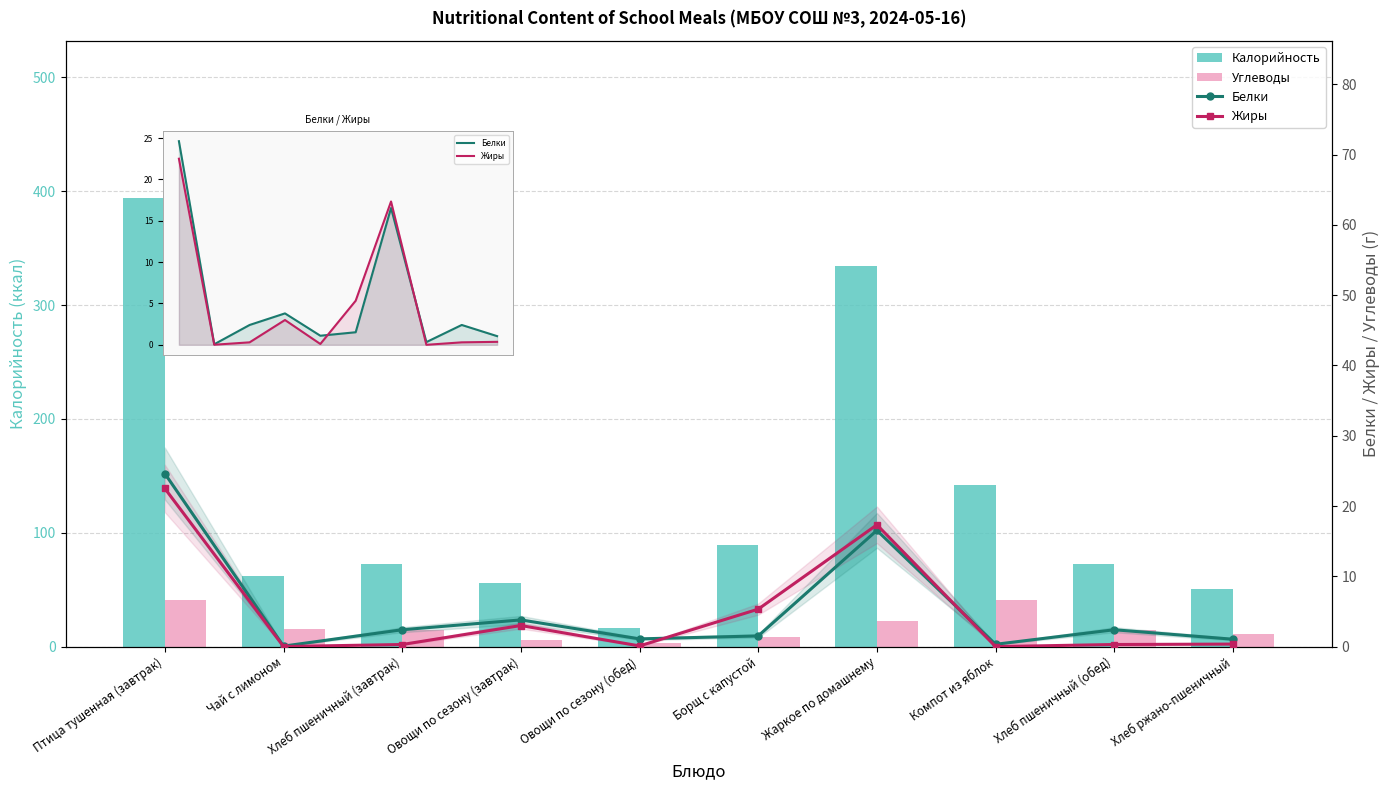

Reading right to left, extract all data points from this chart.

Калорийность: Хлеб ржано-пшеничный=50.5	Хлеб пшеничный (обед)=72.6	Компот из яблок=142.0	Жаркое по домашнему=334.1	Борщ с капустой=88.9	Овощи по сезону (обед)=16.0	Овощи по сезону (завтрак)=55.9	Хлеб пшеничный (завтрак)=72.6	Чай с лимоном=61.6	Птица тушенная (завтрак)=394.1
Углеводы: Хлеб ржано-пшеничный=10.7	Хлеб пшеничный (обед)=14.6	Компот из яблок=40.7	Жаркое по домашнему=22.1	Борщ с капустой=8.7	Овощи по сезону (обед)=3.4	Овощи по сезону (завтрак)=5.5	Хлеб пшеничный (завтрак)=14.6	Чай с лимоном=15.3	Птица тушенная (завтрак)=40.9
Белки: Хлеб ржано-пшеничный=1.1	Хлеб пшеничный (обед)=2.4	Компот из яблок=0.3	Жаркое по домашнему=16.5	Борщ с капустой=1.5	Овощи по сезону (обед)=1.1	Овощи по сезону (завтрак)=3.8	Хлеб пшеничный (завтрак)=2.4	Чай с лимоном=0.1	Птица тушенная (завтрак)=24.6
Жиры: Хлеб ржано-пшеничный=0.4	Хлеб пшеничный (обед)=0.3	Компот из яблок=0.0	Жаркое по домашнему=17.3	Борщ с капустой=5.3	Овощи по сезону (обед)=0.1	Овощи по сезону (завтрак)=3.0	Хлеб пшеничный (завтрак)=0.3	Чай с лимоном=0.0	Птица тушенная (завтрак)=22.5